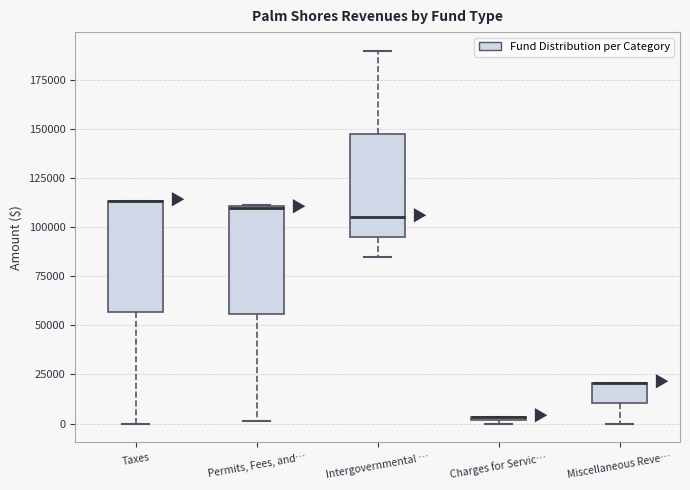

Where does the upper whisker of the box for Intergovernmental … end on the y-axis? The values are not printed on the chart, so give them approximately, as read against the axis.

190000